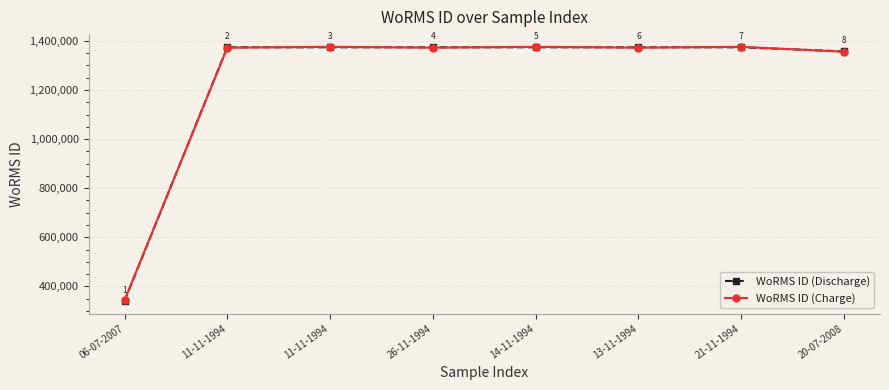

What is the sum of all WoRMS ID (Charge) values?

9941568